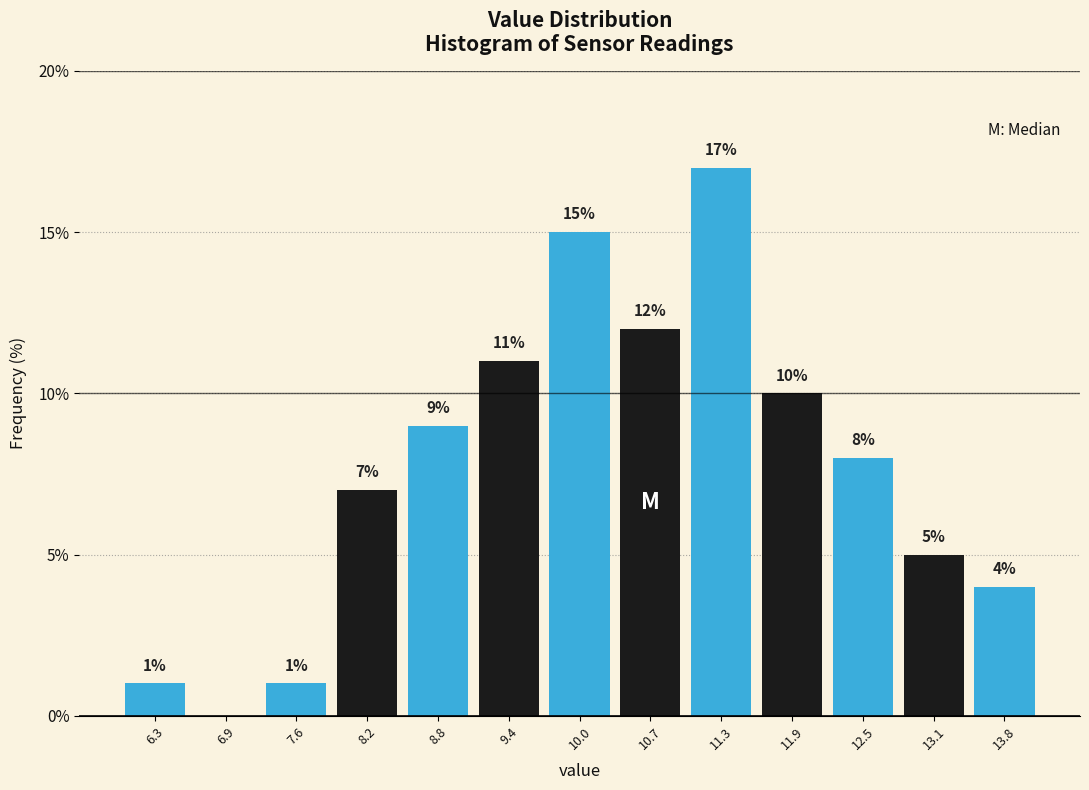

Over which range of the x-axis is the bar tallest?

11.0 to 11.6